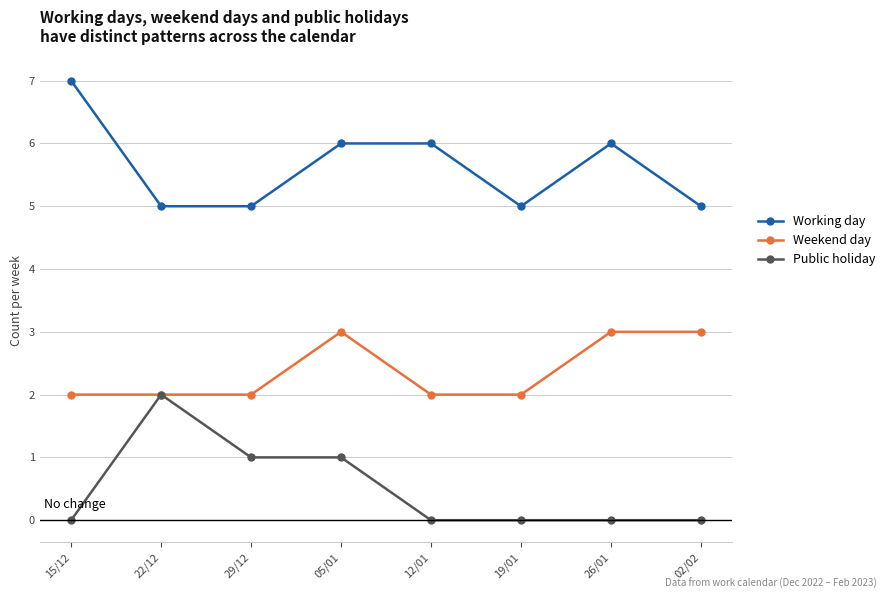

The value of Weekend day at 05/01 is 2. True or false?

False